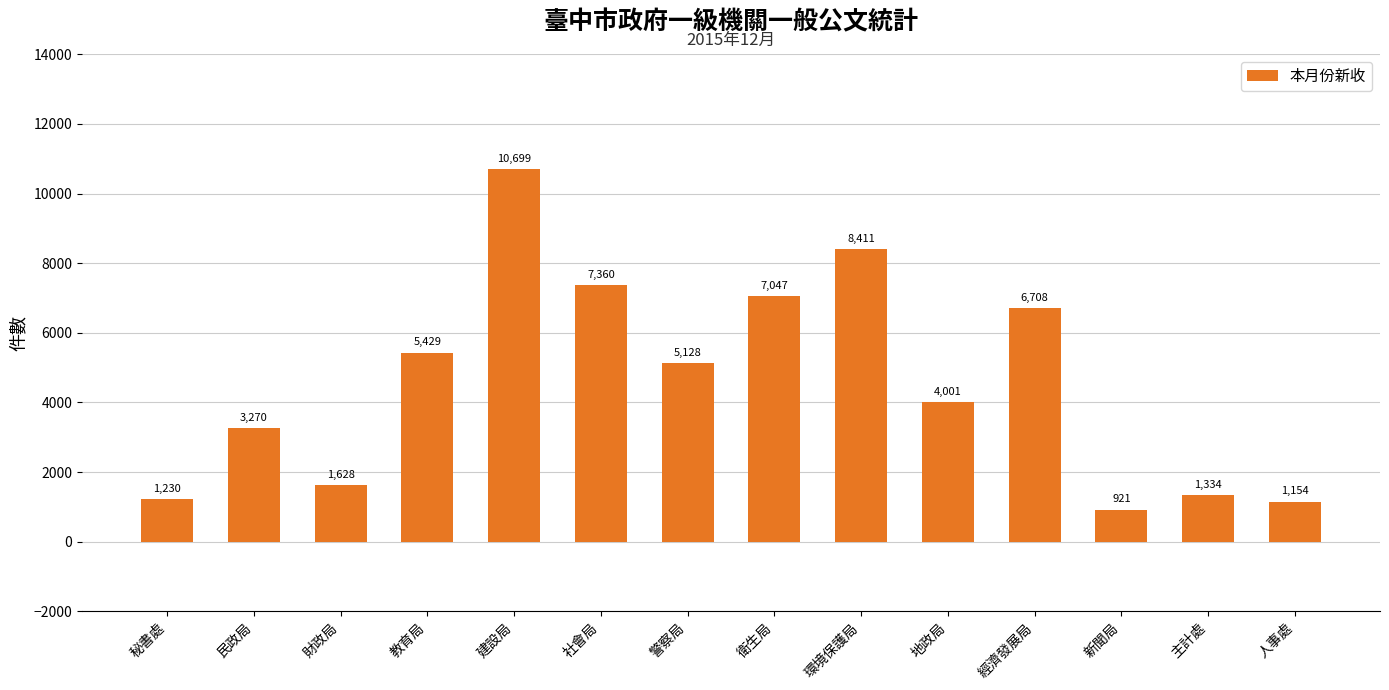

Between 秘書處 and 地政局, which is larger?

地政局